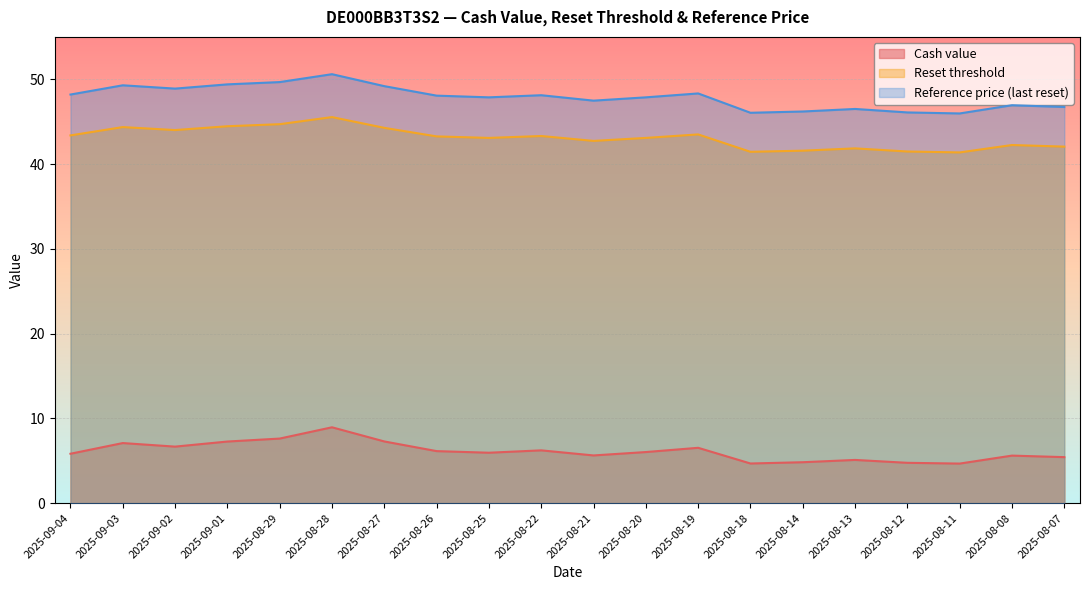

What is the minimum value for Cash value?

4.7